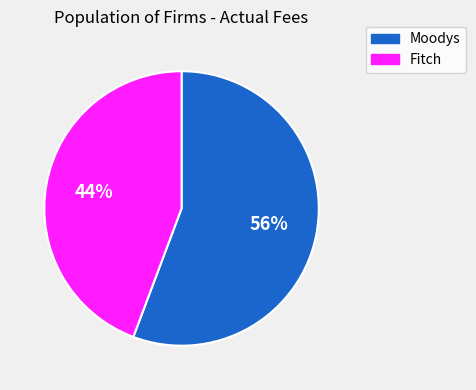

What is the ratio of the value at Fitch to the value at Moodys?

0.8